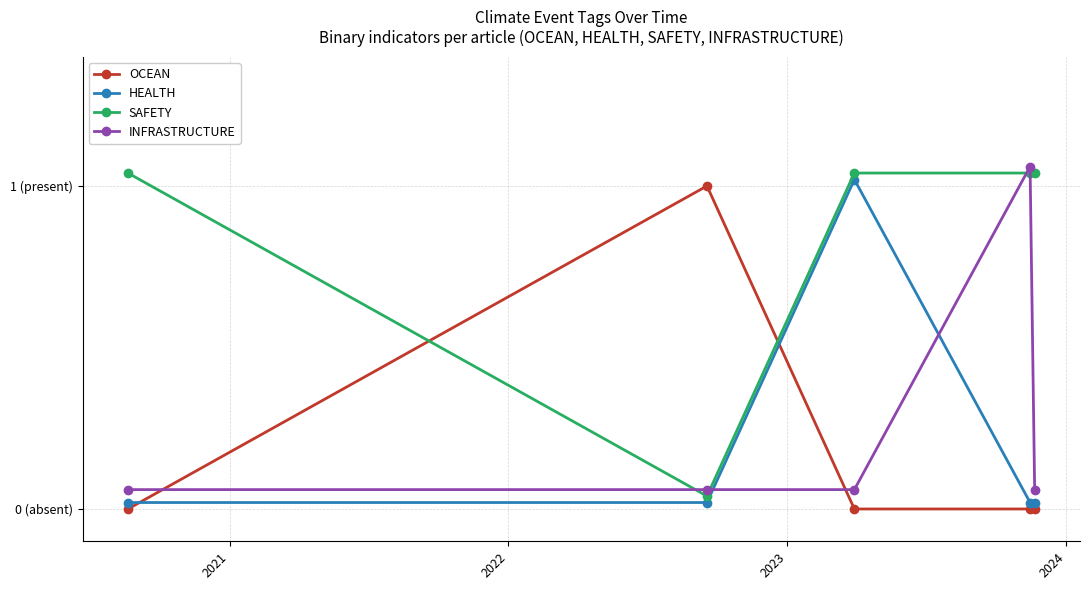

Is this an area chart (filled region under the line)?

No